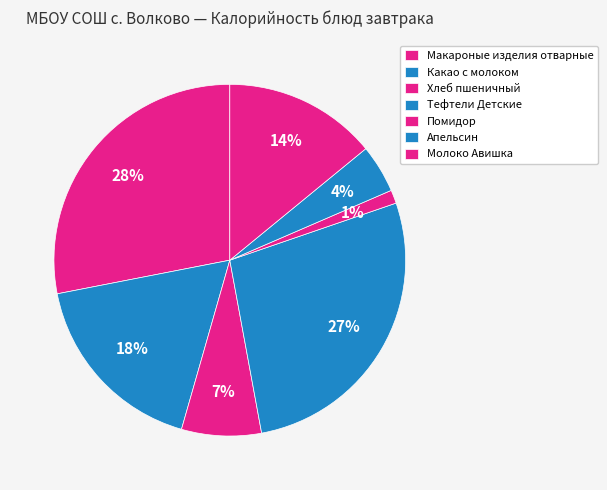

Which slice is the largest?

Макароные изделия отварные